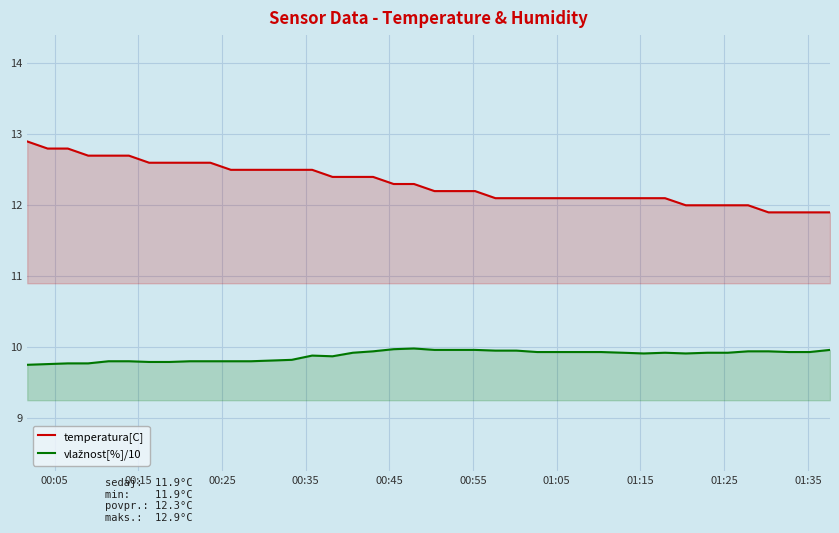

Which series has the largest total across all categories?

temperatura[C]